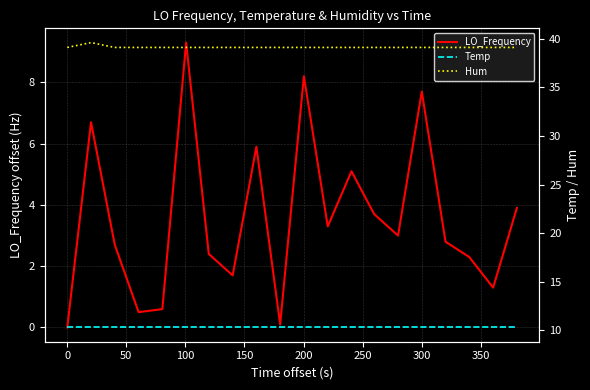

In LO_Frequency, how many points are lower than both neighbors (excluding endpoints)?

6